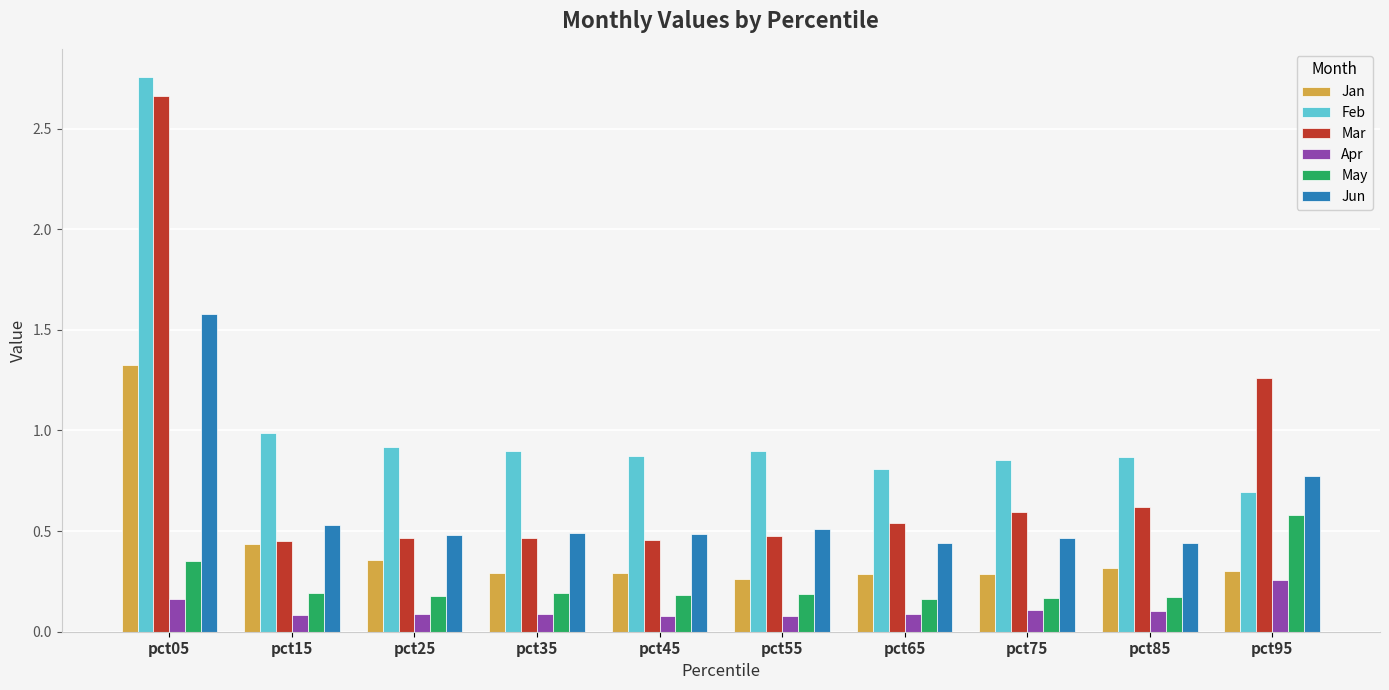

Which series has the largest range (max minus min)?

Mar